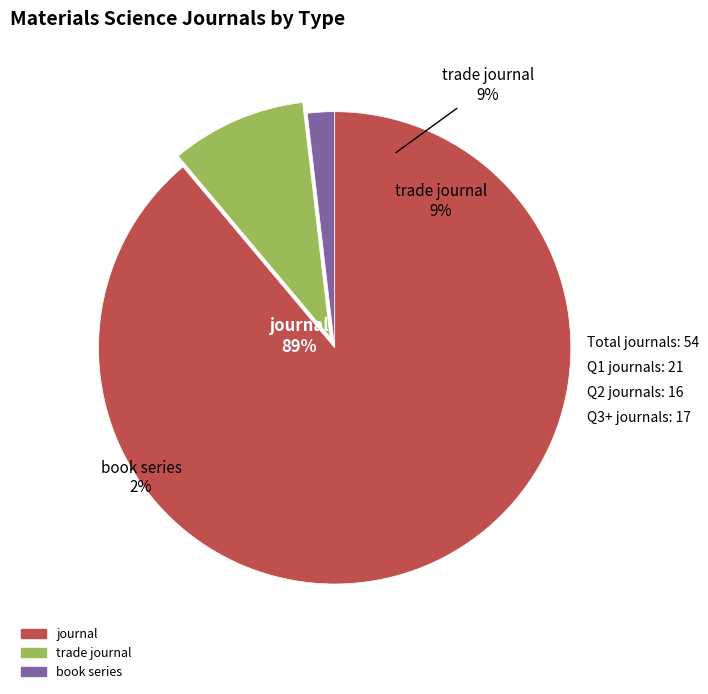

True or false: book series accounts for 2% of the total.

True